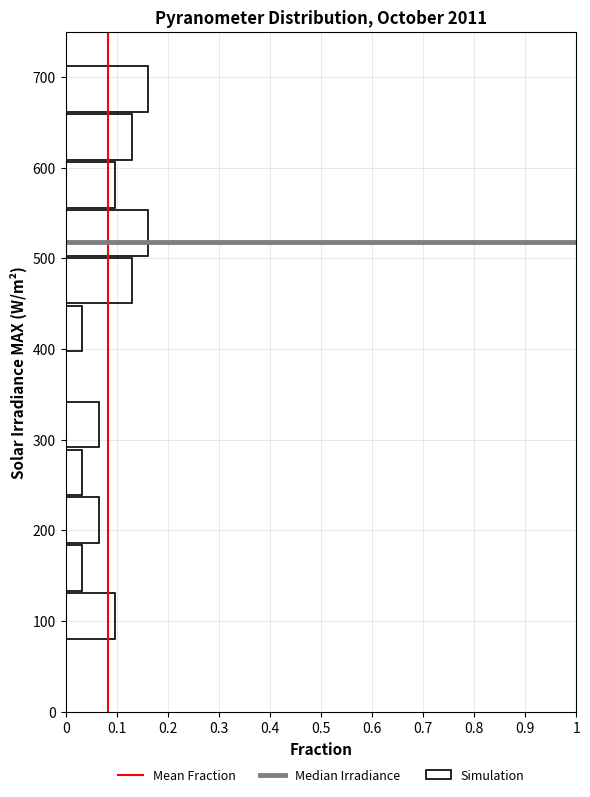

What is the length of the bar covering 130 to 180 on the y-axis? Neither the bar edges nor the lengths are printed on the chart, so give them approximately, as read against the axes.

0.03